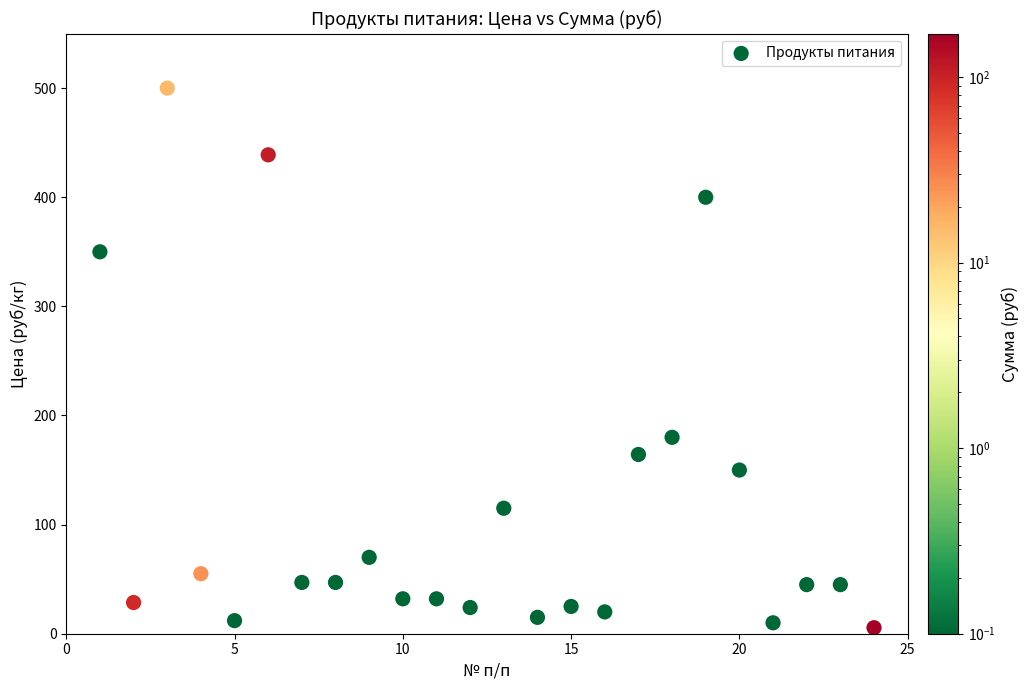

What is the range of Y values (max minus min)?

494.5